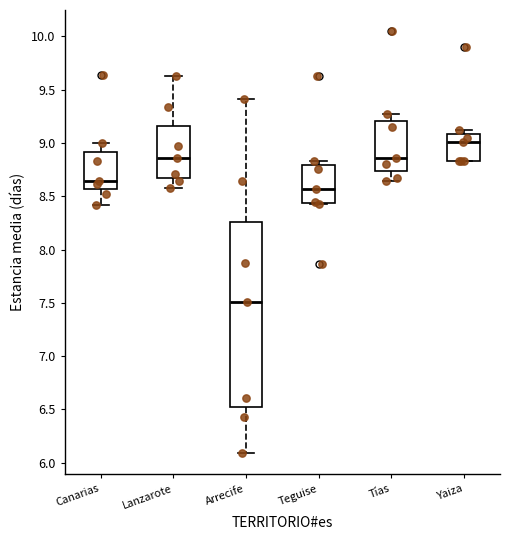

Which box is the tallest, from its lower edge to its upper edge?

Arrecife